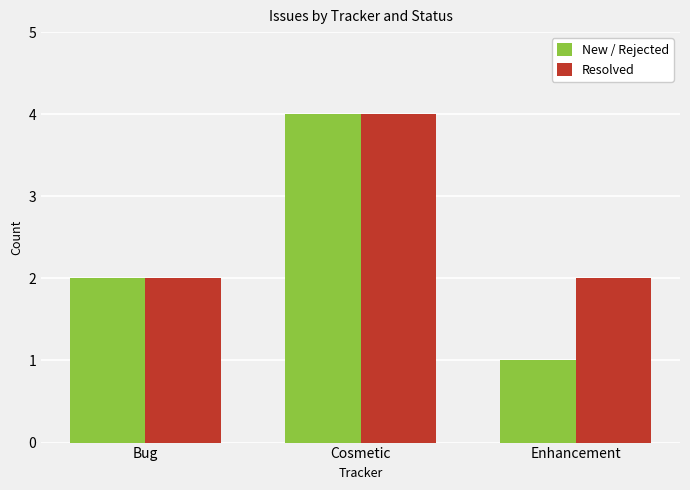

What position from the right is Enhancement?

1